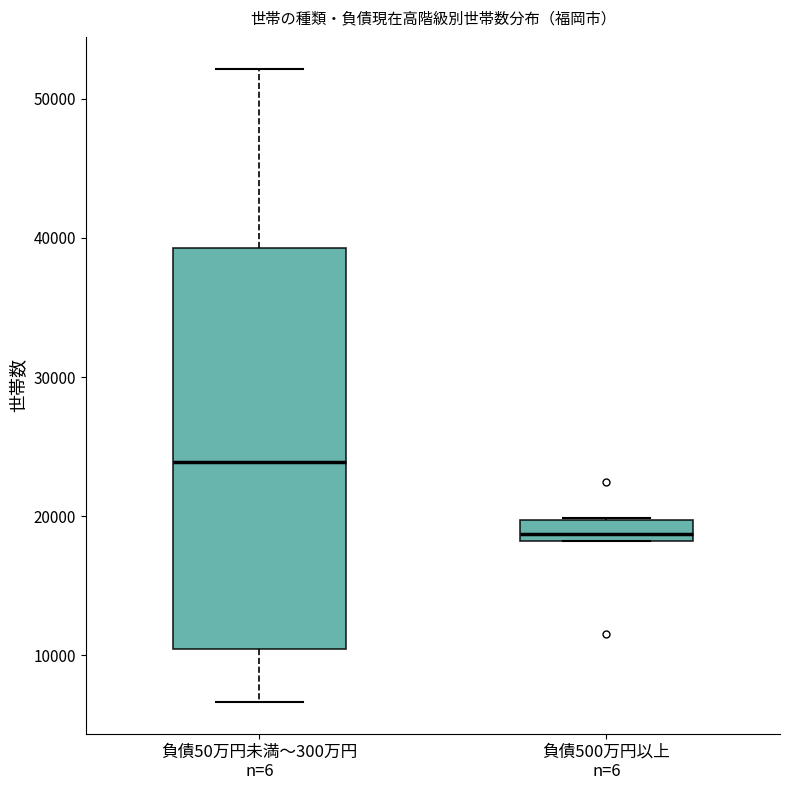

Where does the upper whisker of the box for 負債50万円未満～300万円 n=6 end on the y-axis? The values are not printed on the chart, so give them approximately, as read against the axis.

52000